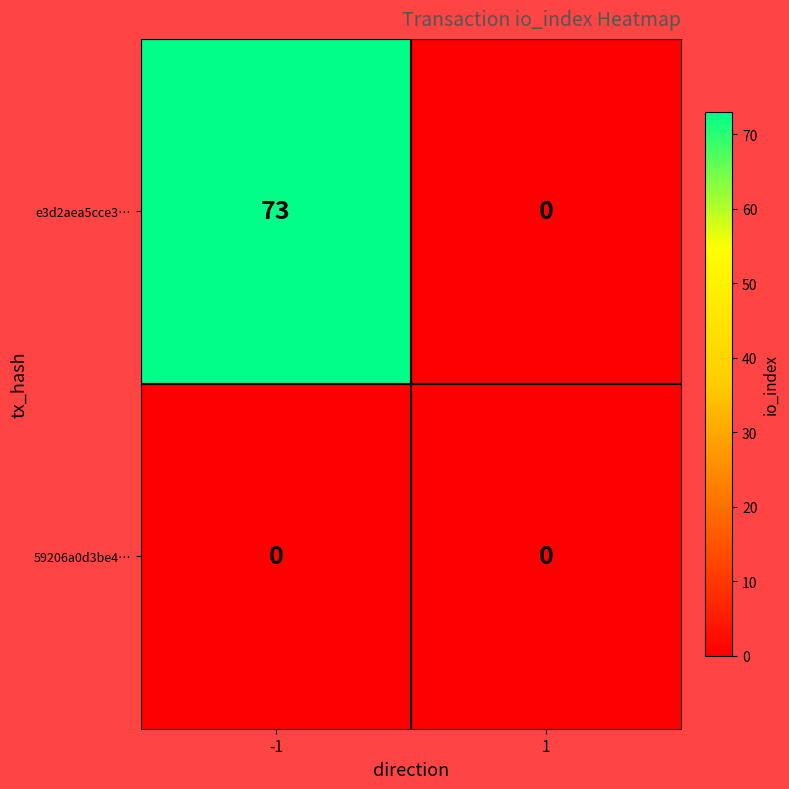

Rank the series by their average value, from highest to lowest.

e3d2aea5cce3…, 59206a0d3be4…